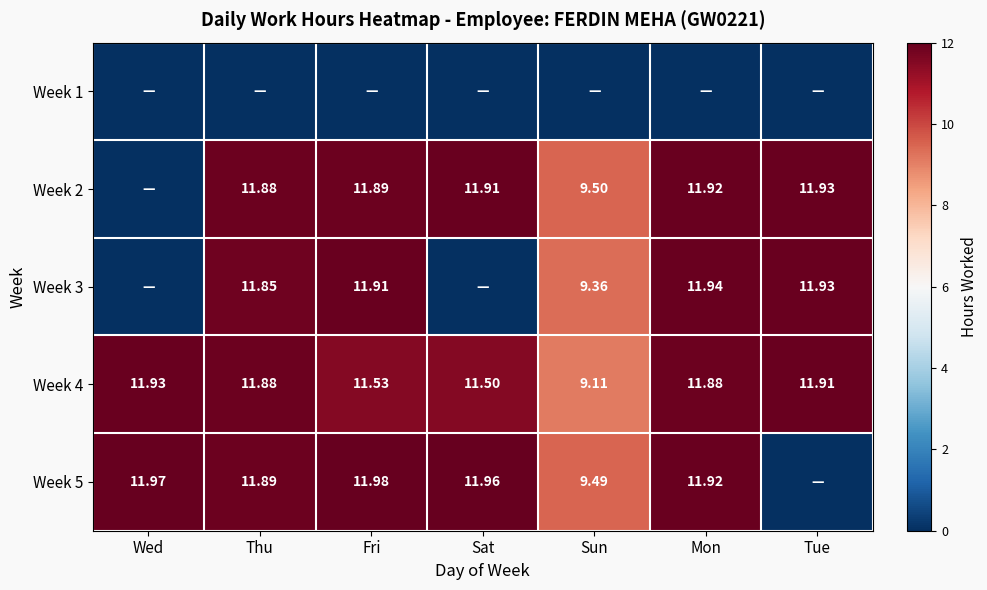

At which category is the sum across all series the highest?

Mon